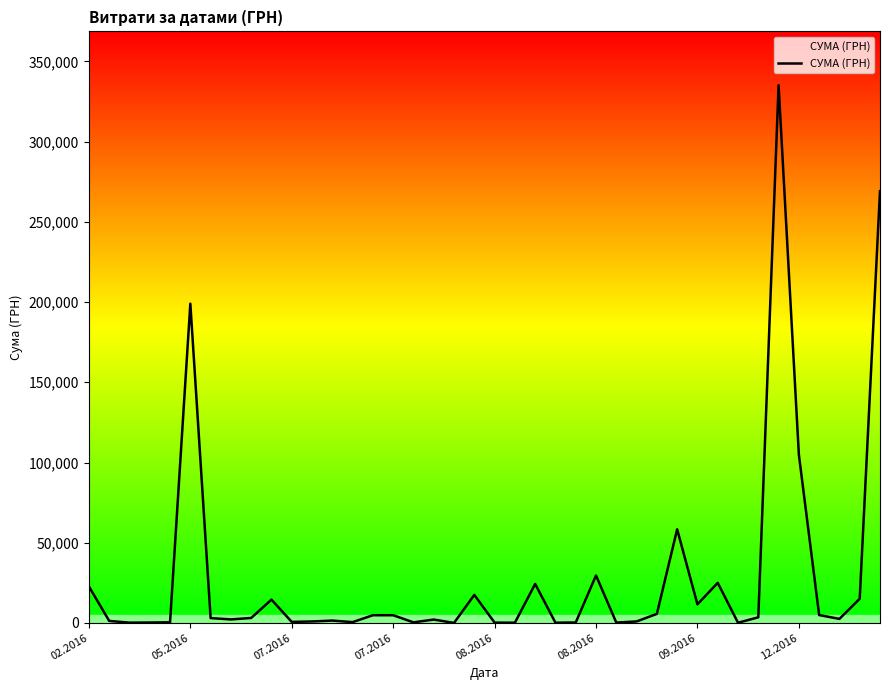

What is the maximum value shown in the chart?

335200.2